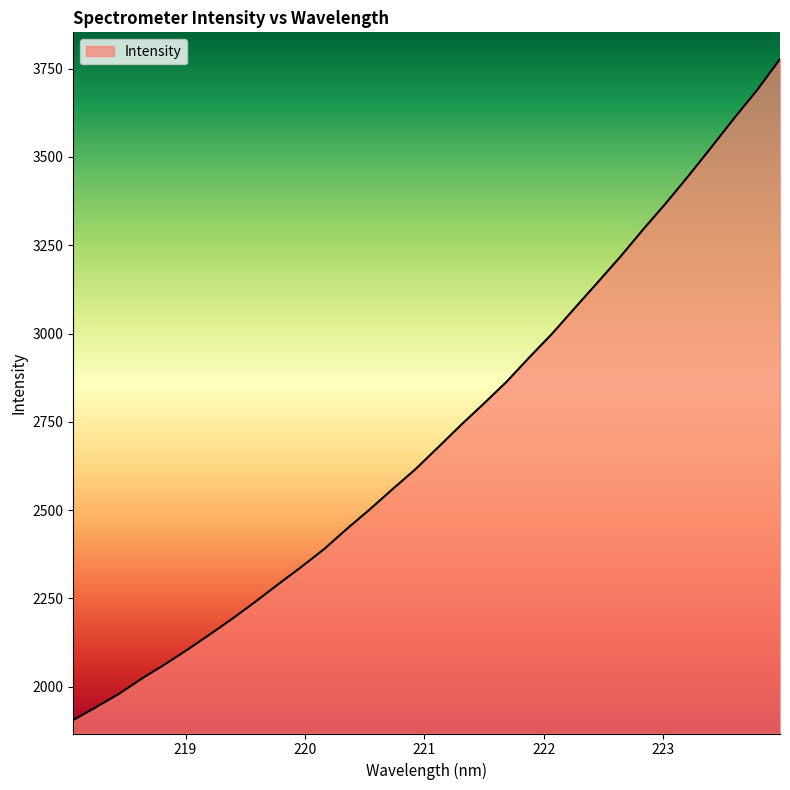

What is the maximum value shown in the chart?

3777.3